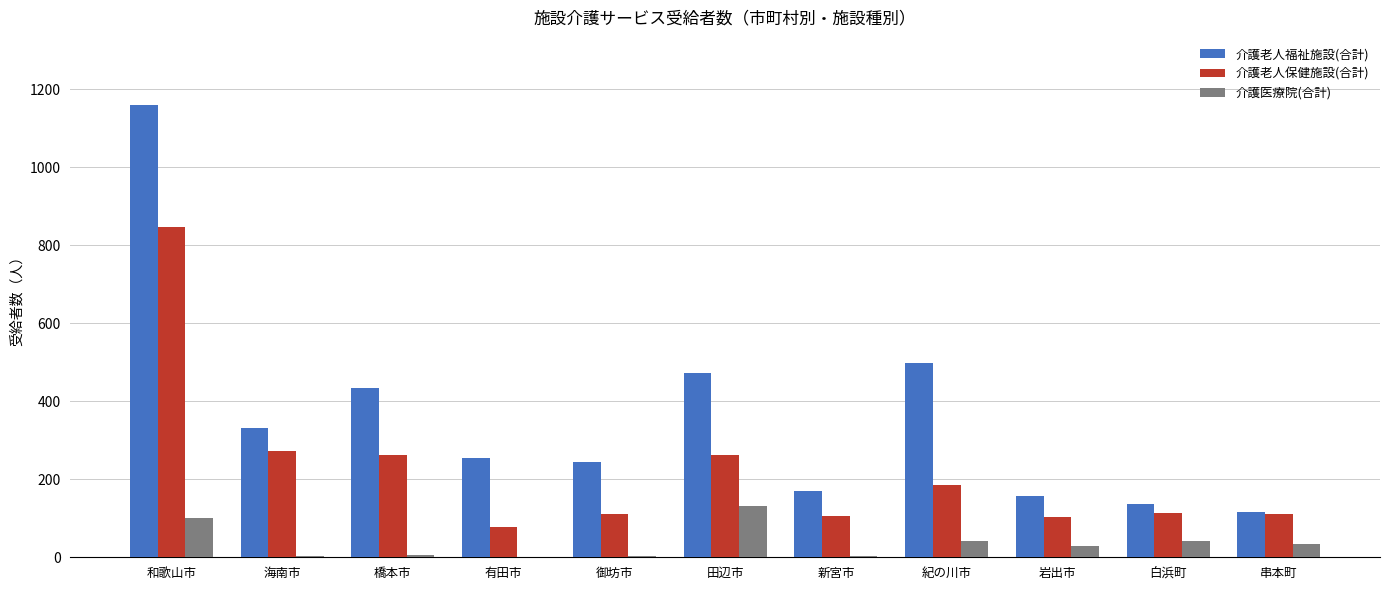

Is the value of 介護老人福祉施設(合計) at 串本町 greater than the value of 介護老人保健施設(合計) at 海南市?

No